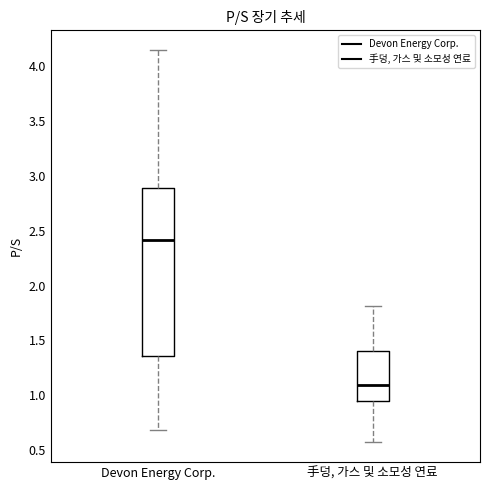

Reading left to right, read every box against the y-axis: the position of its median line, the range the box covers, and the ends of its whiskers. The values are not printed on the chart, so give them approximately, as read against the axis.

Devon Energy Corp.: median 2.40, box 1.35 to 2.90, whiskers 0.70 to 4.15
手덩, 가스 및 소모성 연료: median 1.10, box 0.95 to 1.40, whiskers 0.55 to 1.80